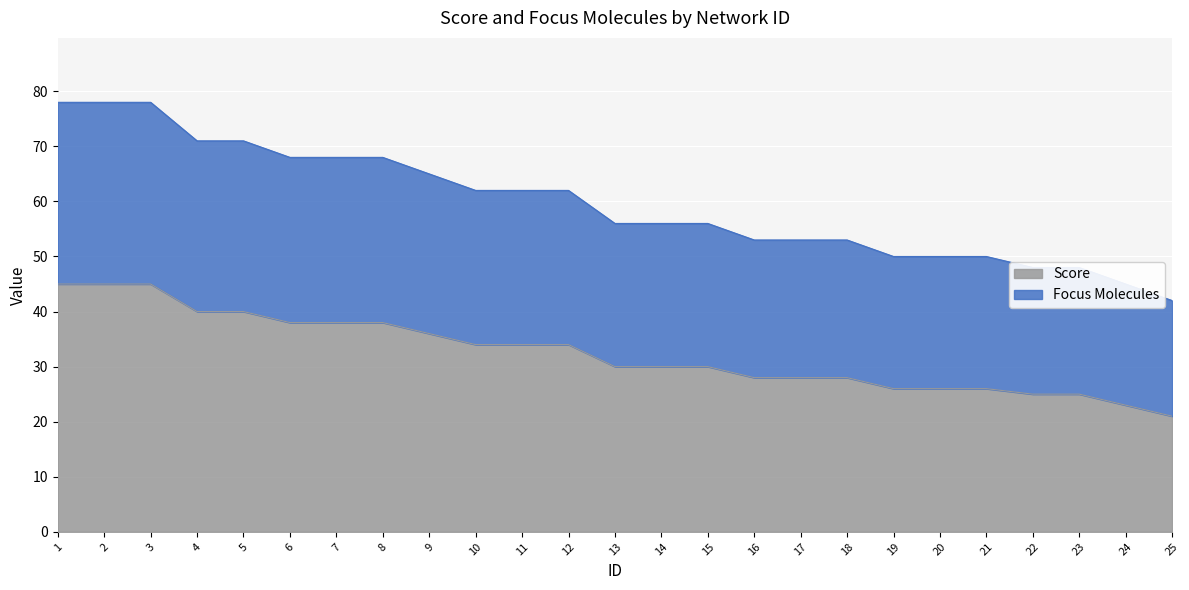

What is the difference between the highest and lowest values at 12?

28